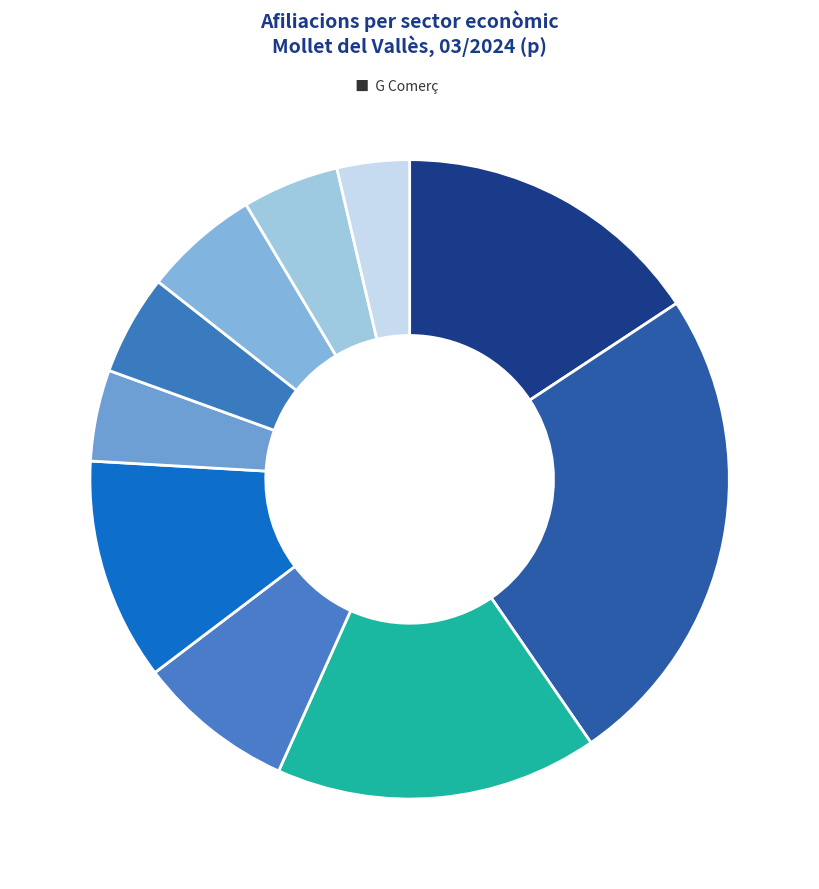

How many slices are in this pie chart?

10